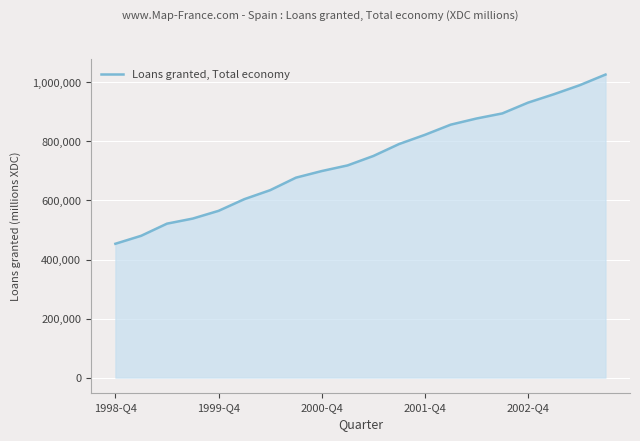

Does the chart display data point markers on the line(s)?

No